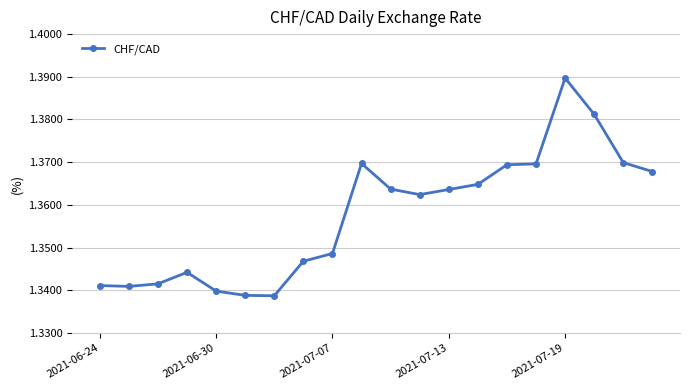

How many values are between 1 and 2?

20